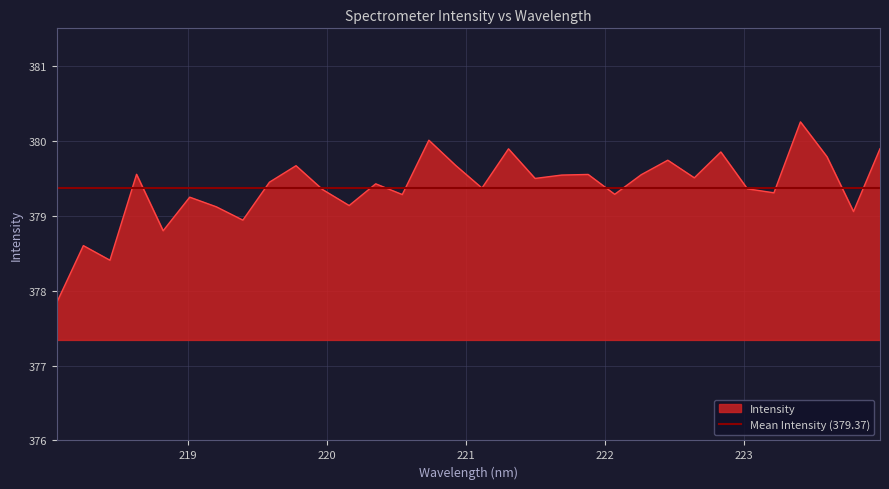

What value does the data have at 221.6902?

379.5